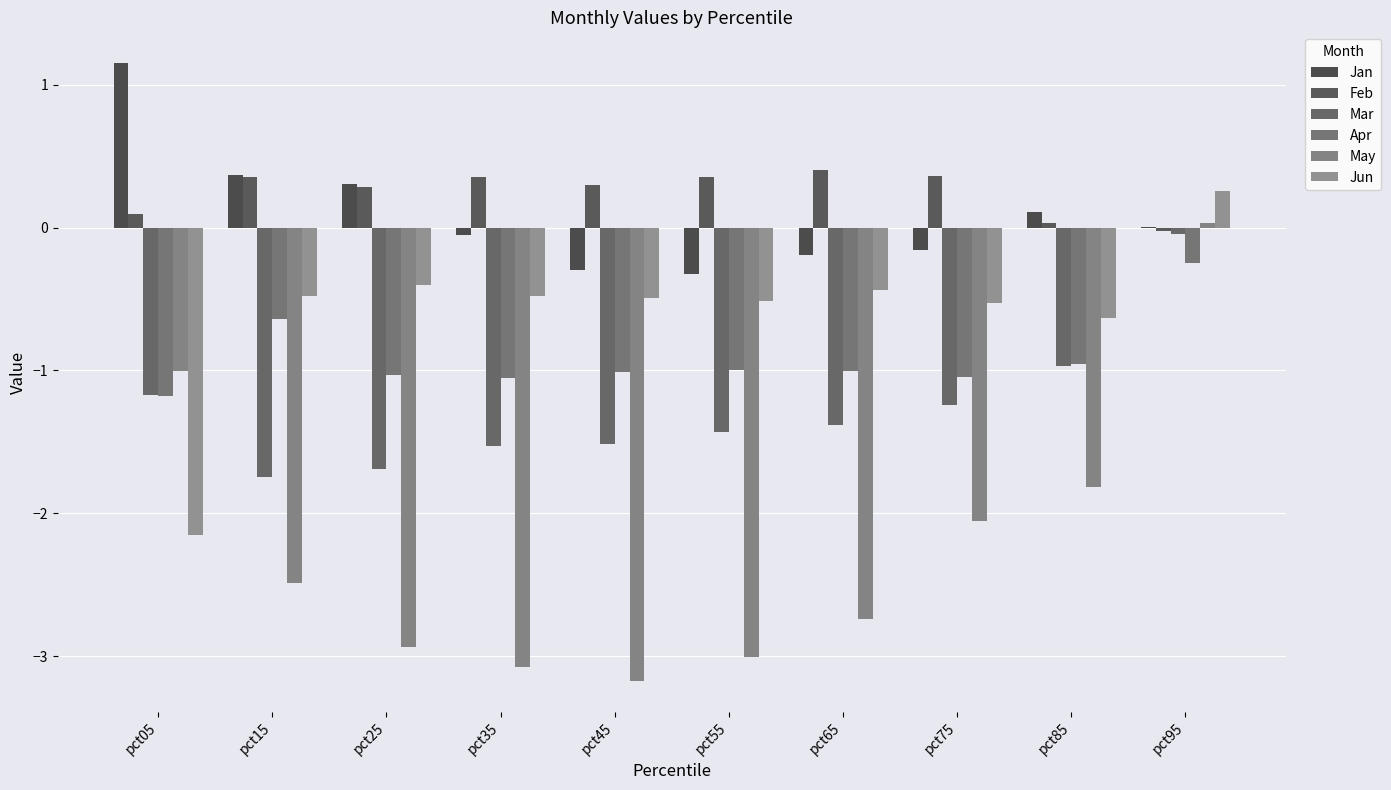

Where is Mar nearest to the value 0?

pct95